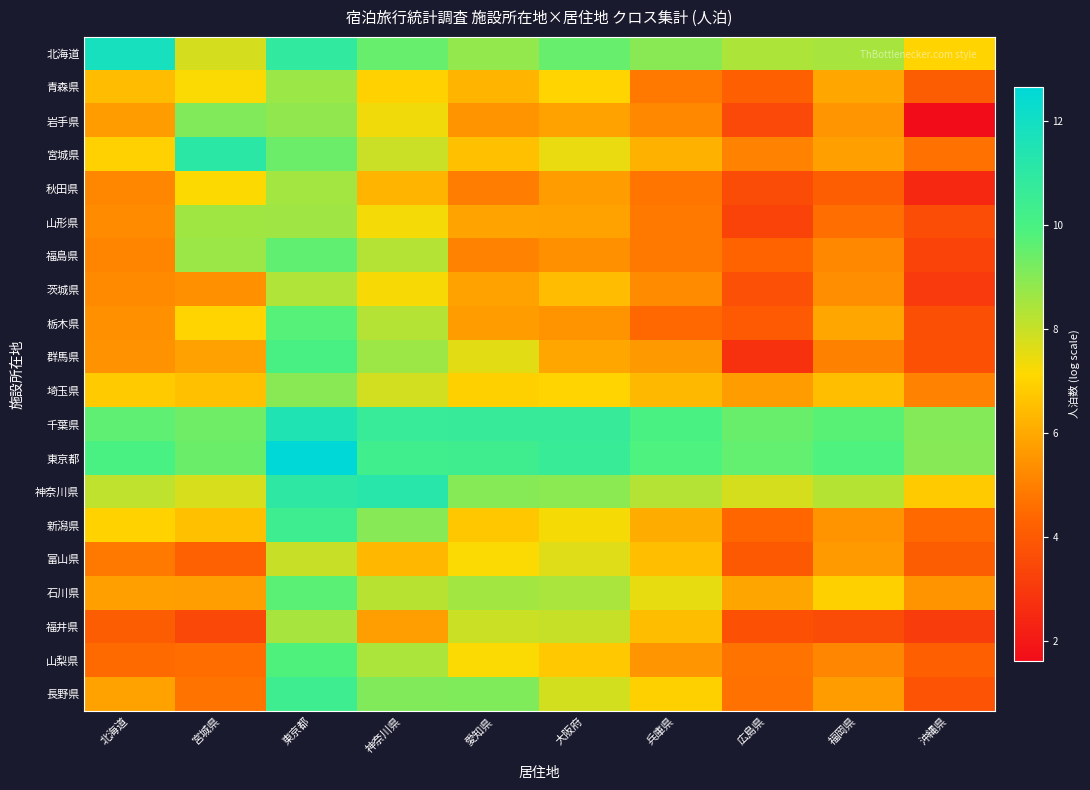

What is the total value across all series at 宮城県?

140.3